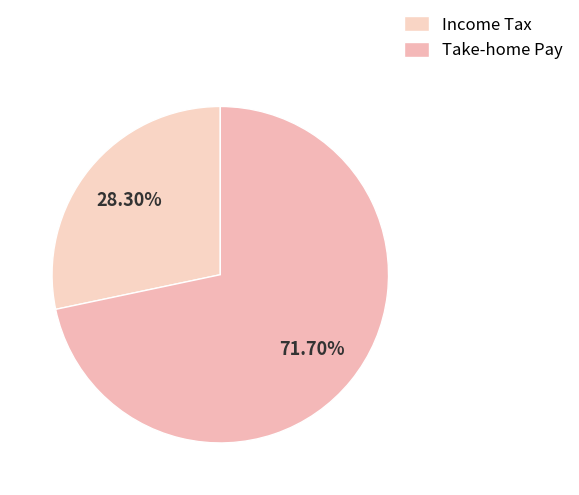

How many slices are in this pie chart?

2